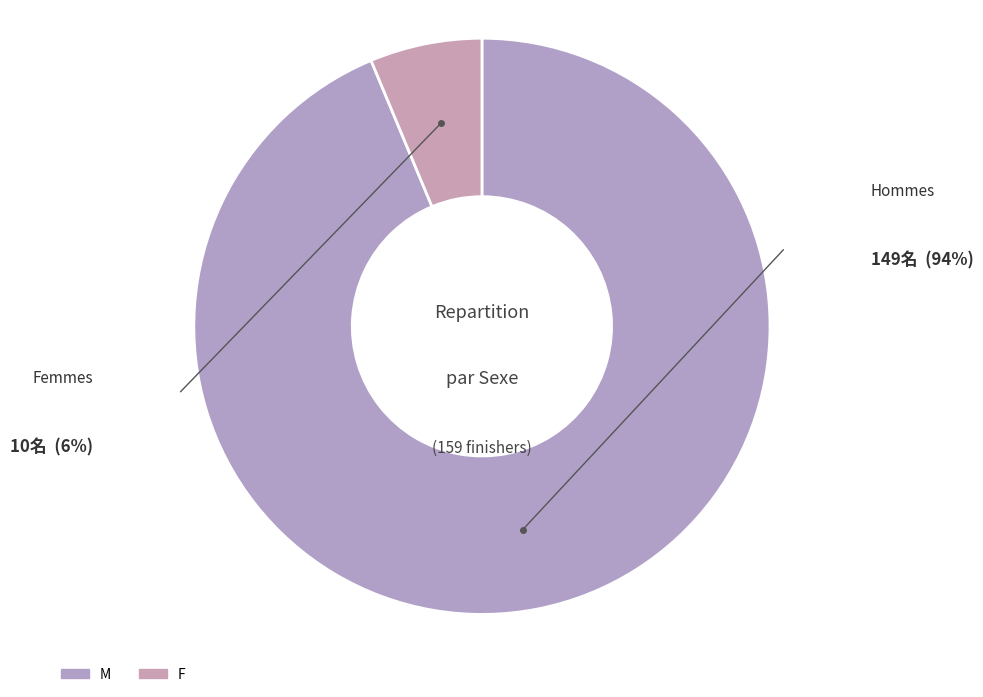

To the nearest percent, what is the difference between the M and F slice percentages?

87%